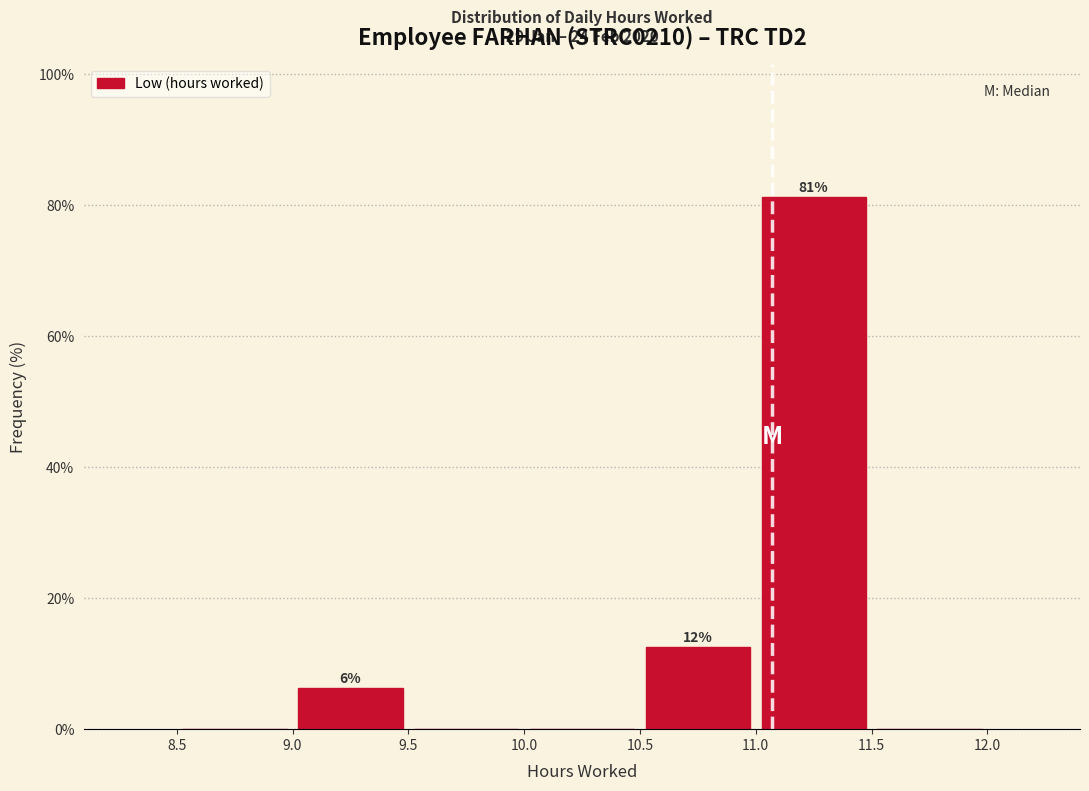

Which range on the x-axis has the tallest bar?

11.0 to 11.5